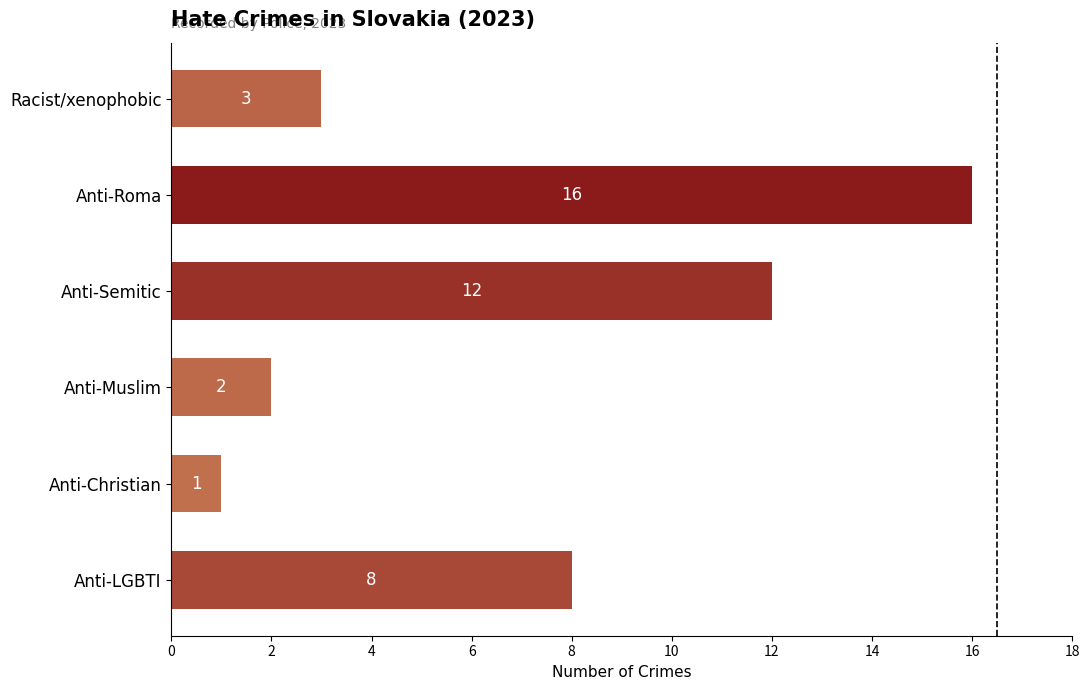

What is the average value?

7